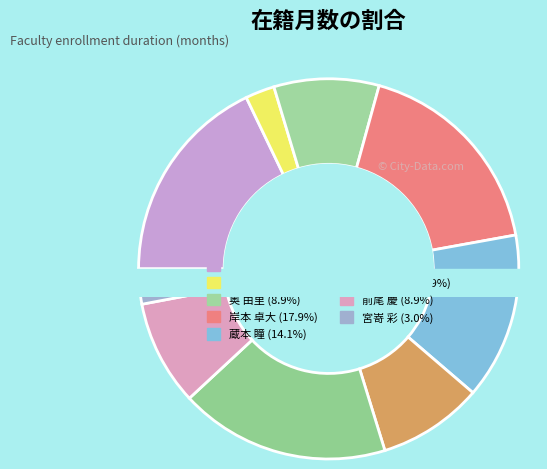

Approximately how many times larger is the value at 奥 由里 compared to 前尾 慶?

1.0